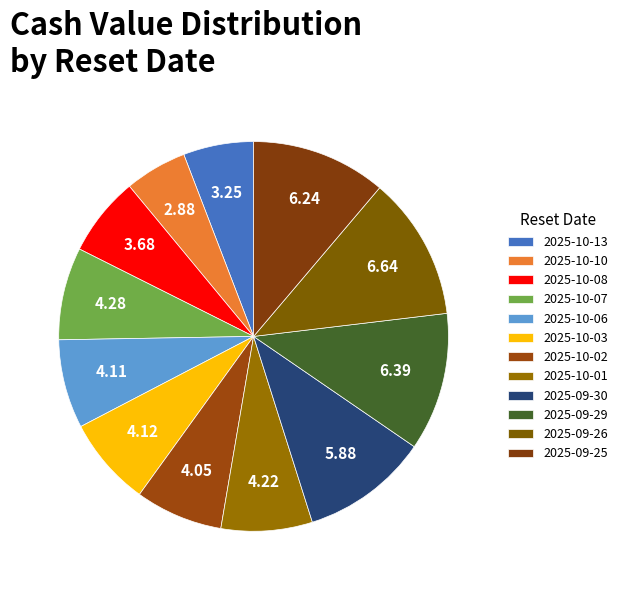

To the nearest percent, what portion does 2025-09-29 represent?

11%